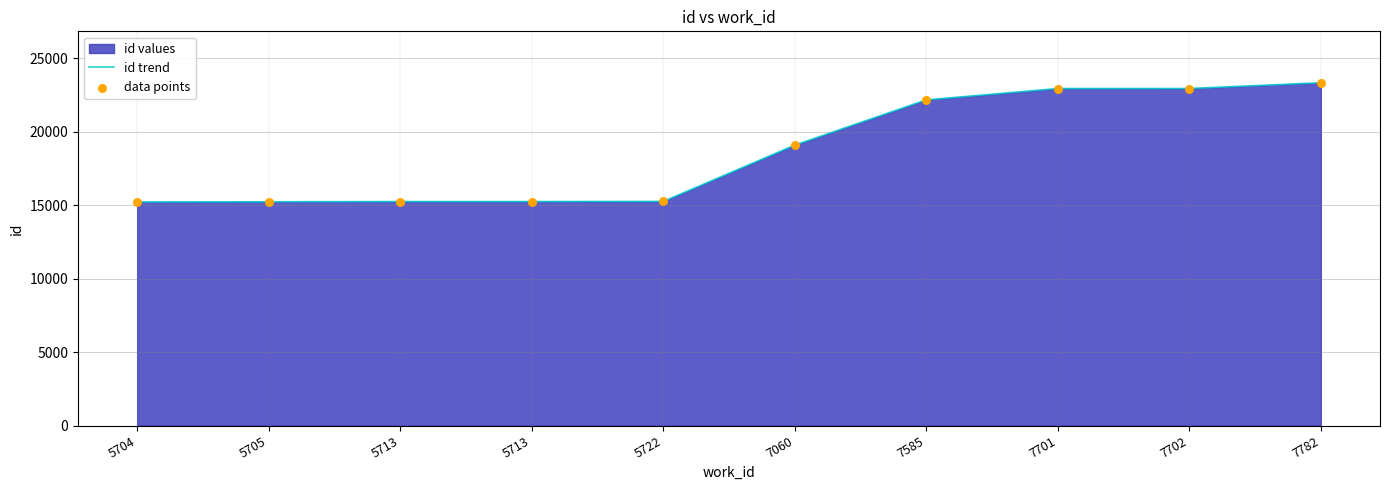

Which series reaches the minimum Y coordinate?

id trend